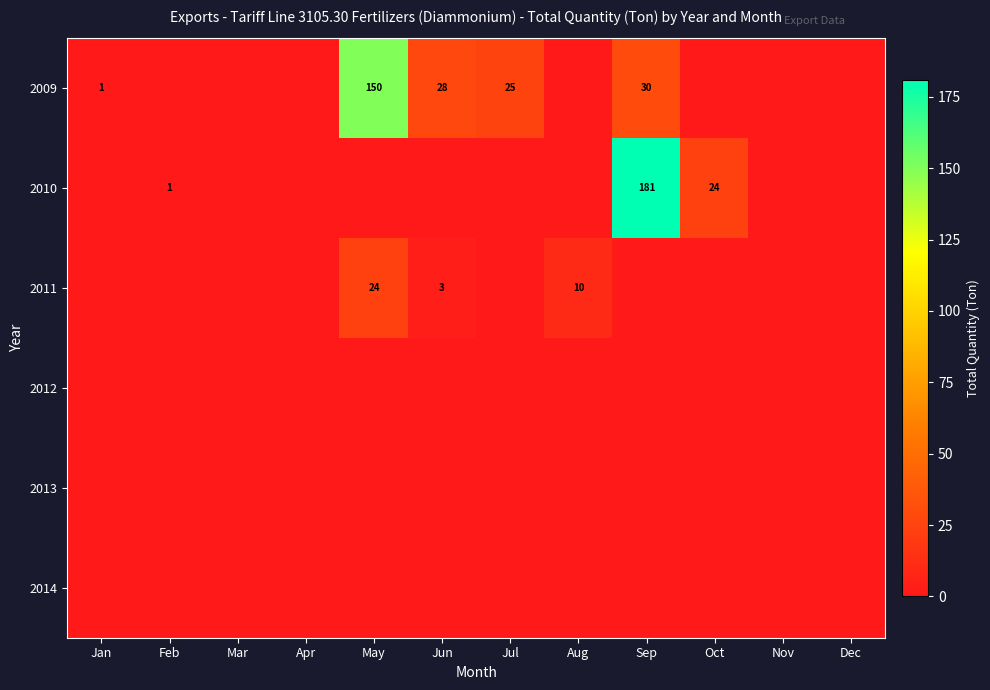

List the labels in order of 2010 value, smallest first.

Jan, Mar, Apr, May, Jun, Jul, Aug, Nov, Dec, Feb, Oct, Sep